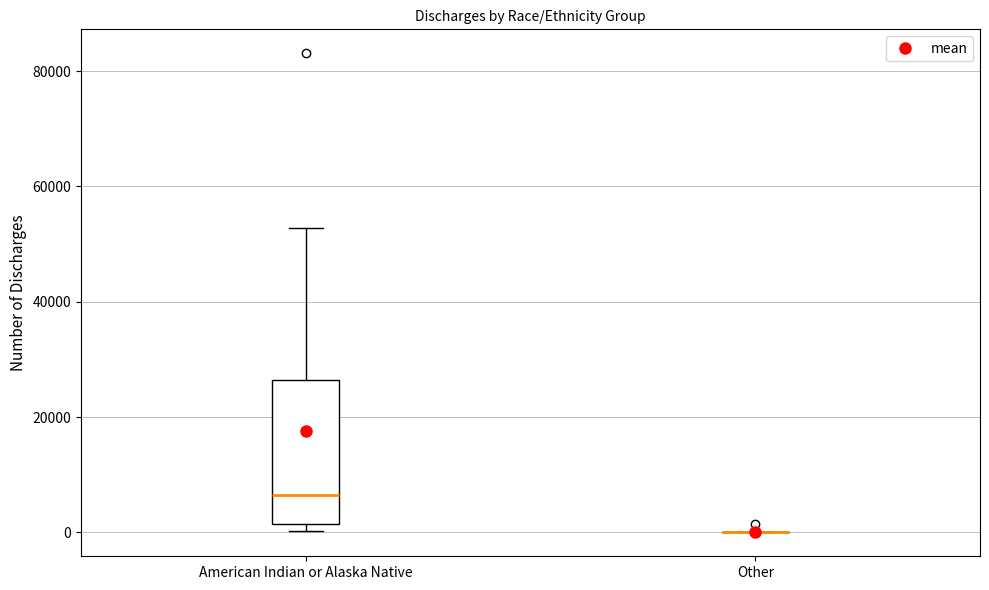

Comparing the boxes themselves (not the whiskers), which one is the tallest?

American Indian or Alaska Native